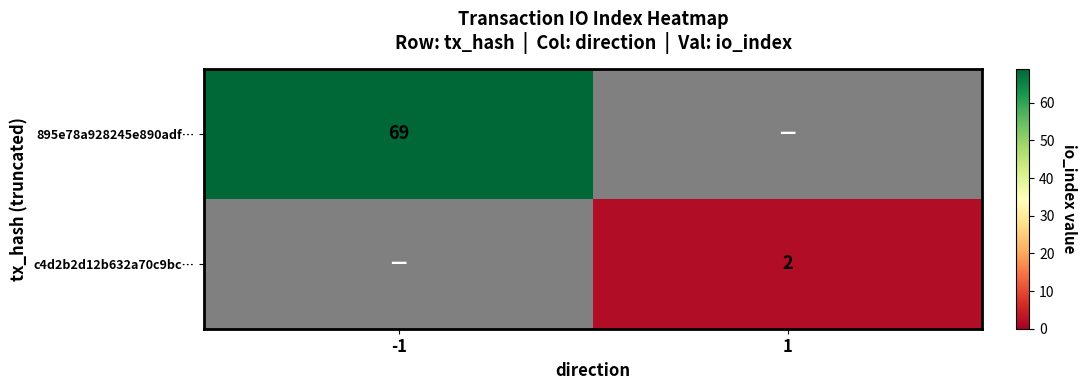

Is the value of c4d2b2d12b632a70c9bc… at 1 greater than the value of 895e78a928245e890adf… at -1?

No